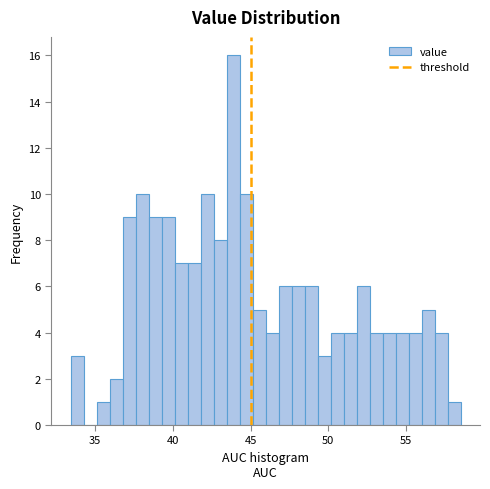

Read against the x-axis, roughly where is the centre of the tallest bar?

44.0